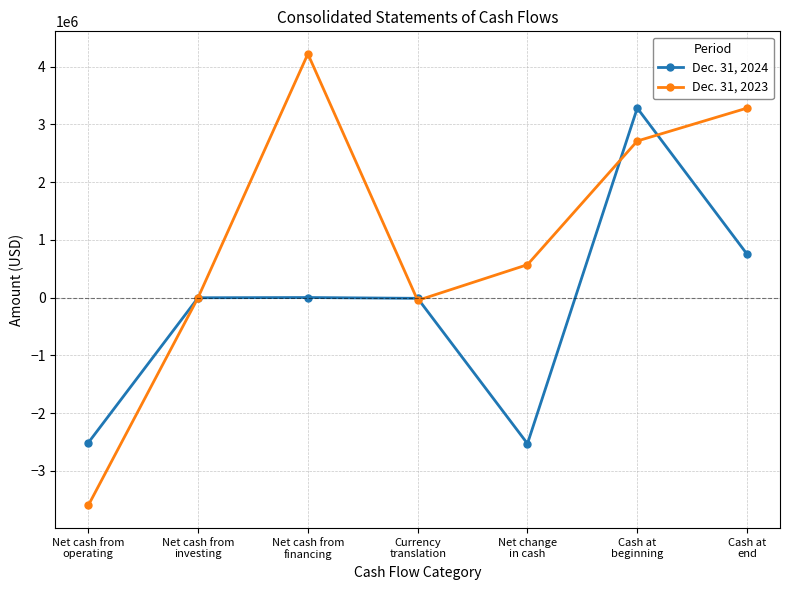

What is the smallest value displayed?

-3602000